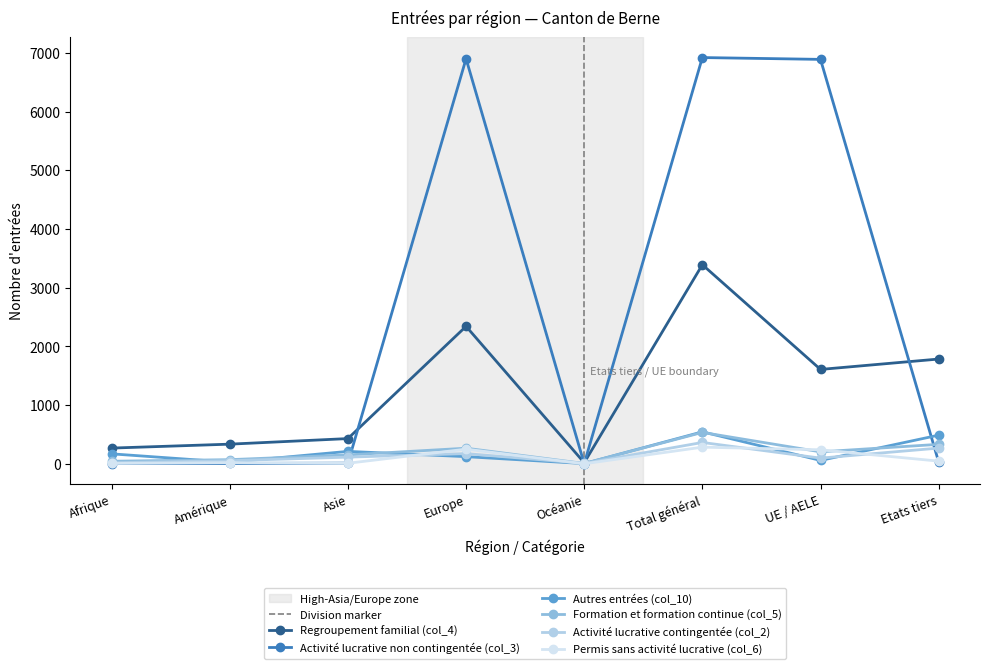

Reading left to right, what are all the values shown in this chart?

Regroupement familial (col_4): Afrique=267	Amérique=334	Asie=429	Europe=2341	Océanie=18	Total général=3391	UE / AELE=1607	Etats tiers=1784
Activité lucrative non contingentée (col_3): Afrique=4	Amérique=5	Asie=11	Europe=6900	Océanie=0	Total général=6920	UE / AELE=6889	Etats tiers=31
Autres entrées (col_10): Afrique=169	Amérique=26	Asie=211	Europe=121	Océanie=3	Total général=544	UE / AELE=57	Etats tiers=487
Formation et formation continue (col_5): Afrique=43	Amérique=70	Asie=151	Europe=265	Océanie=5	Total général=534	UE / AELE=203	Etats tiers=331
Activité lucrative contingentée (col_2): Afrique=18	Amérique=52	Asie=113	Europe=173	Océanie=7	Total général=363	UE / AELE=96	Etats tiers=267
Permis sans activité lucrative (col_6): Afrique=5	Amérique=20	Asie=9	Europe=249	Océanie=0	Total général=283	UE / AELE=238	Etats tiers=45